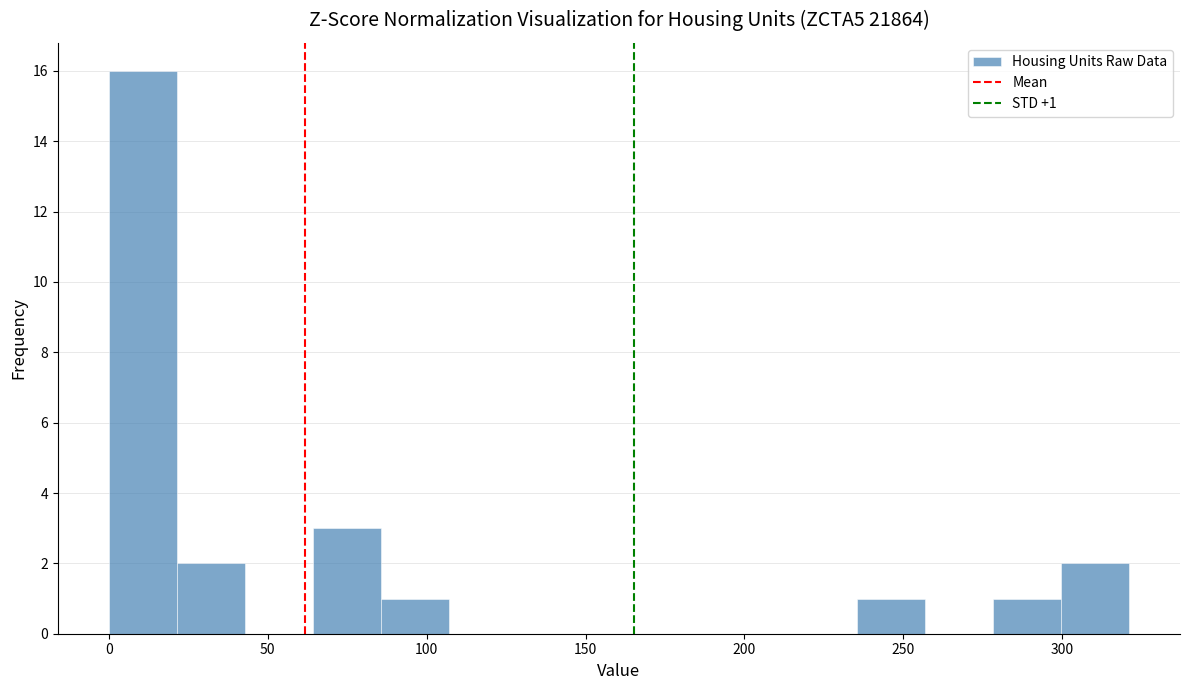

Which range on the x-axis has the tallest bar?

0 to 20